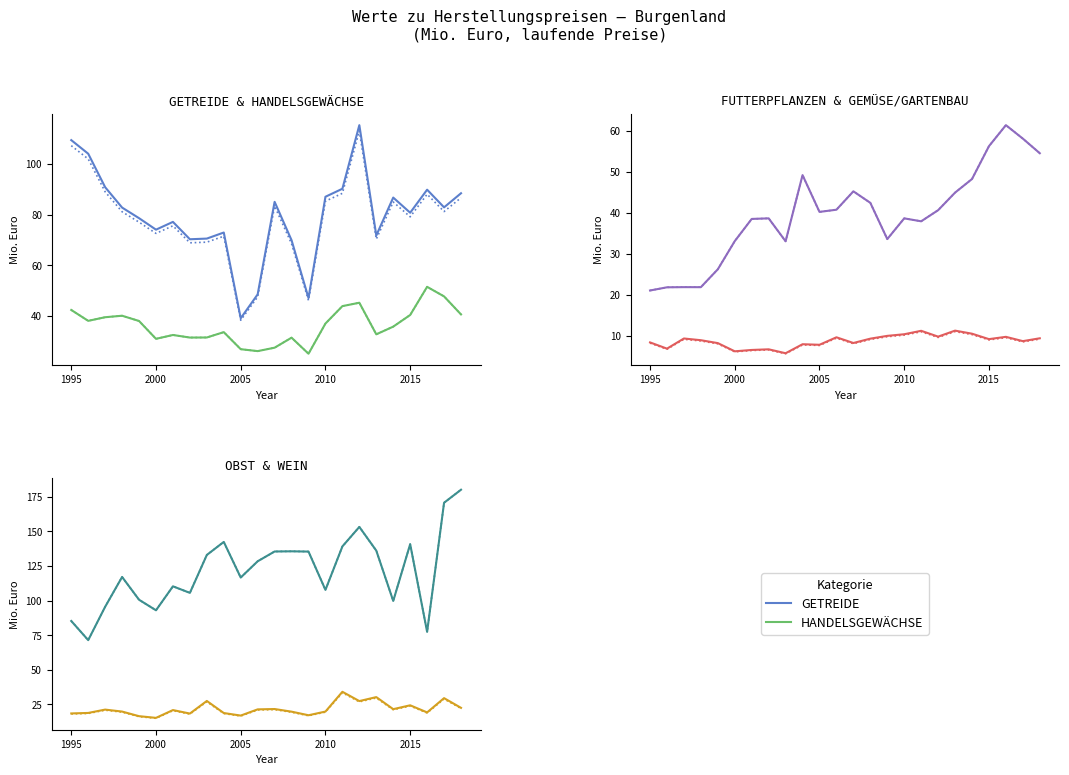

True or false: GETREIDE has more than 0 interior local peaks.

True